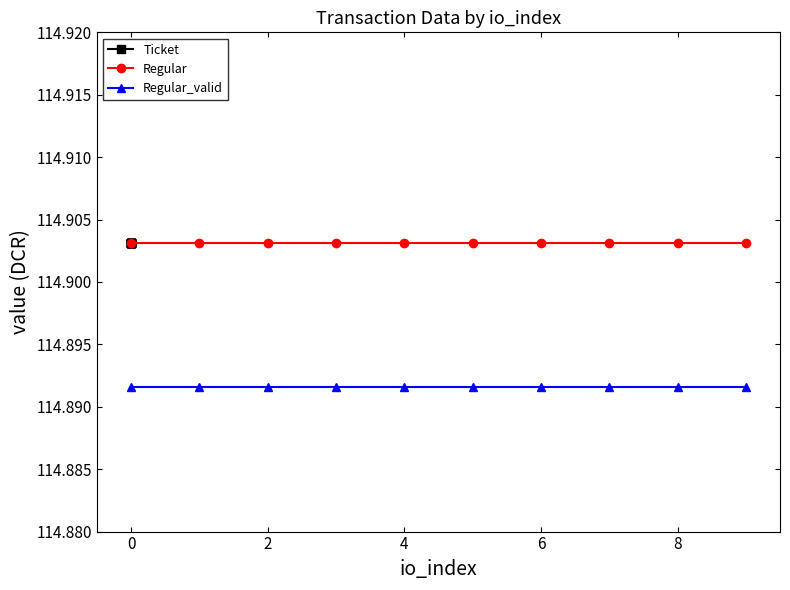

What is the average value of the Ticket series?

114.9